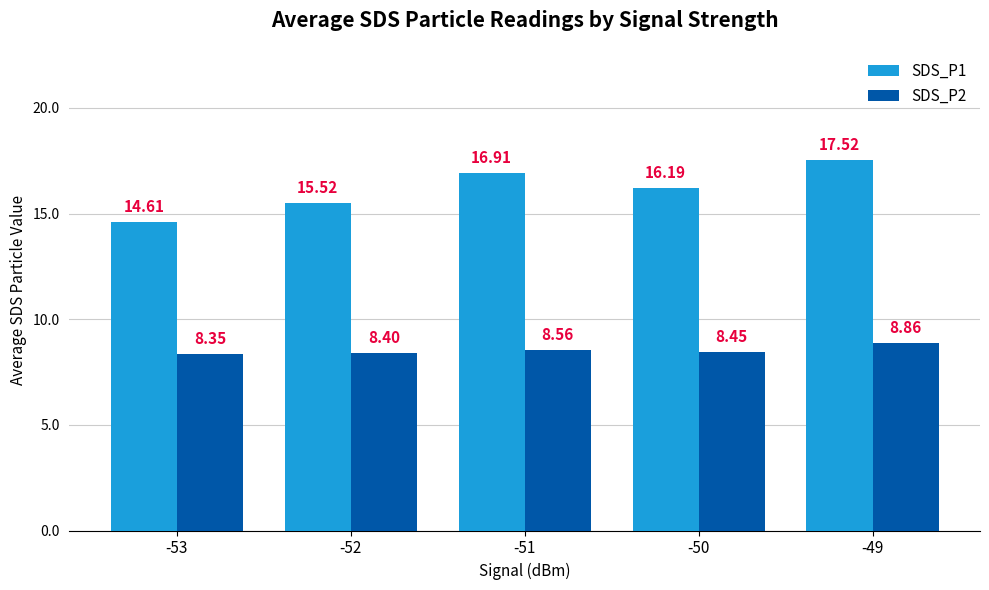

Are the bars horizontal?

No